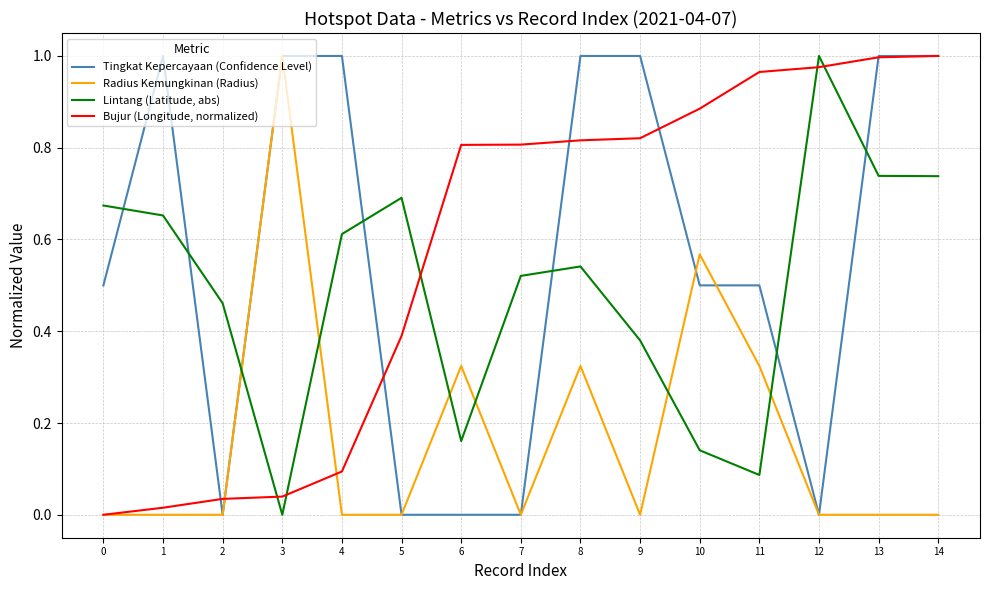

What is the total value across all series at 5?

1.1